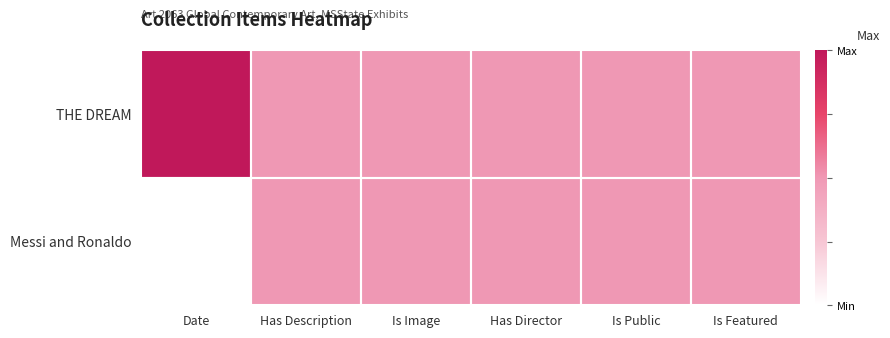

List the series in order of their peak value, highest first.

THE DREAM, Messi and Ronaldo